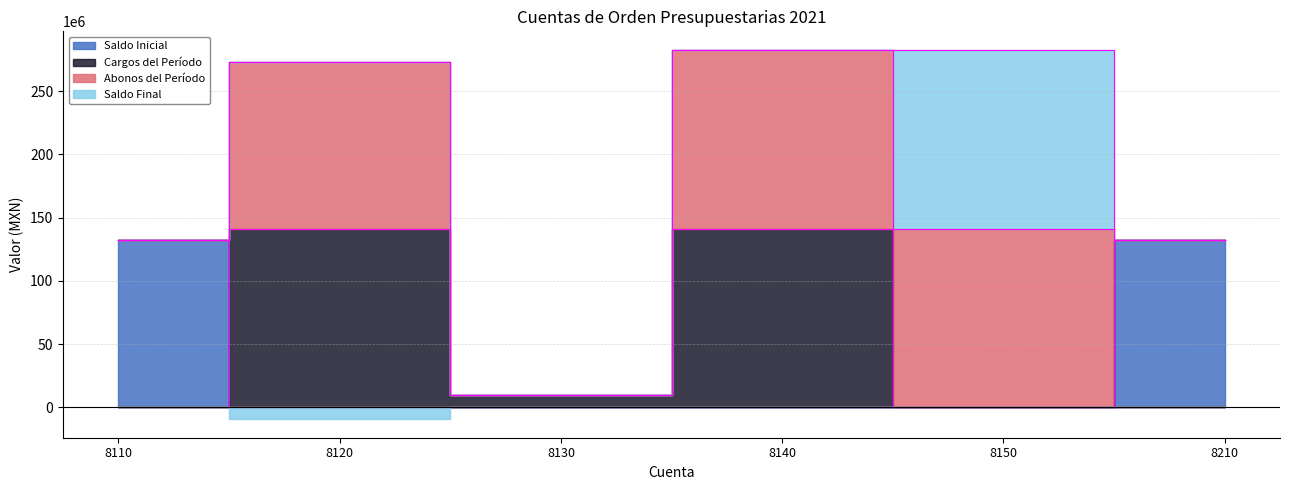

What is the spread (max minus min) of values at 8140?

141304569.1